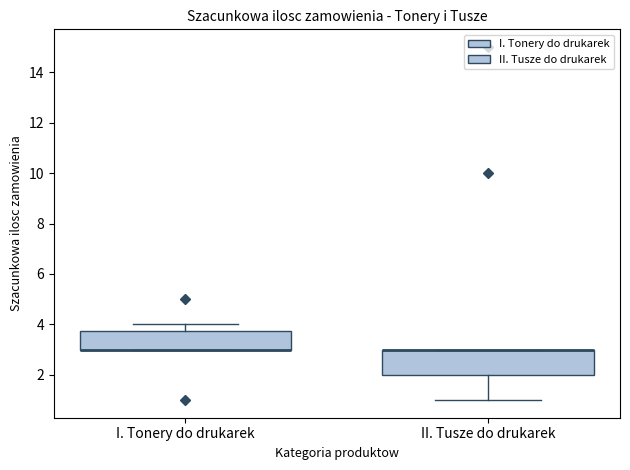

Reading left to right, read every box against the y-axis: the position of its median line, the range the box covers, and the ends of its whiskers. The values are not printed on the chart, so give them approximately, as read against the axis.

I. Tonery do drukarek: median 3.0 (drawn on the box's lower edge), box 3.0 to 3.8, whiskers 3.0 to 4.0
II. Tusze do drukarek: median 3.0 (drawn on the box's upper edge), box 2.0 to 3.0, whiskers 1.0 to 3.0